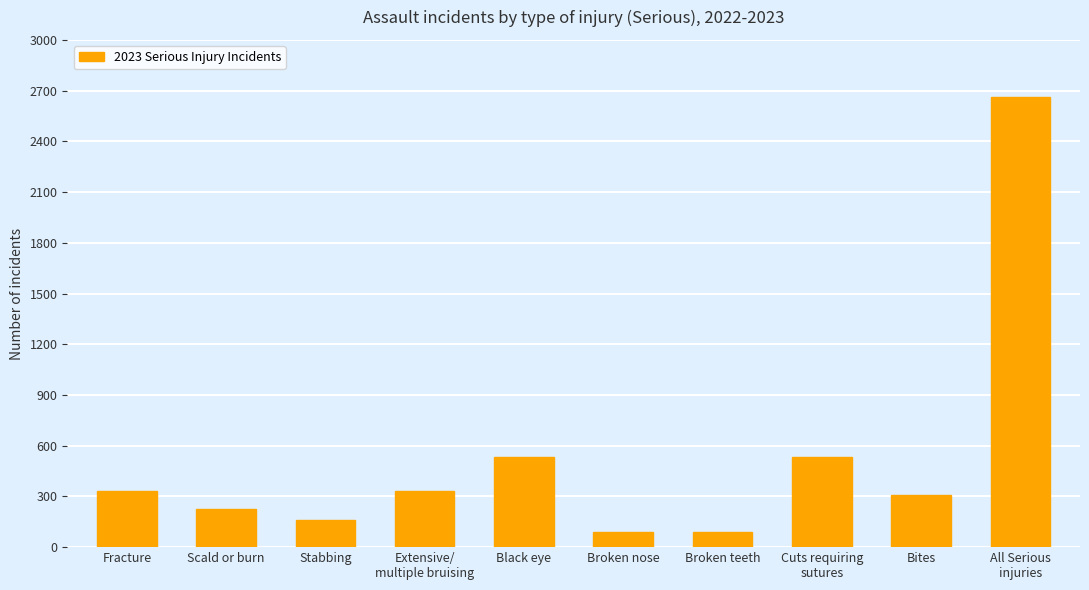

What is the label of the 10th bar from the left?

All Serious
injuries